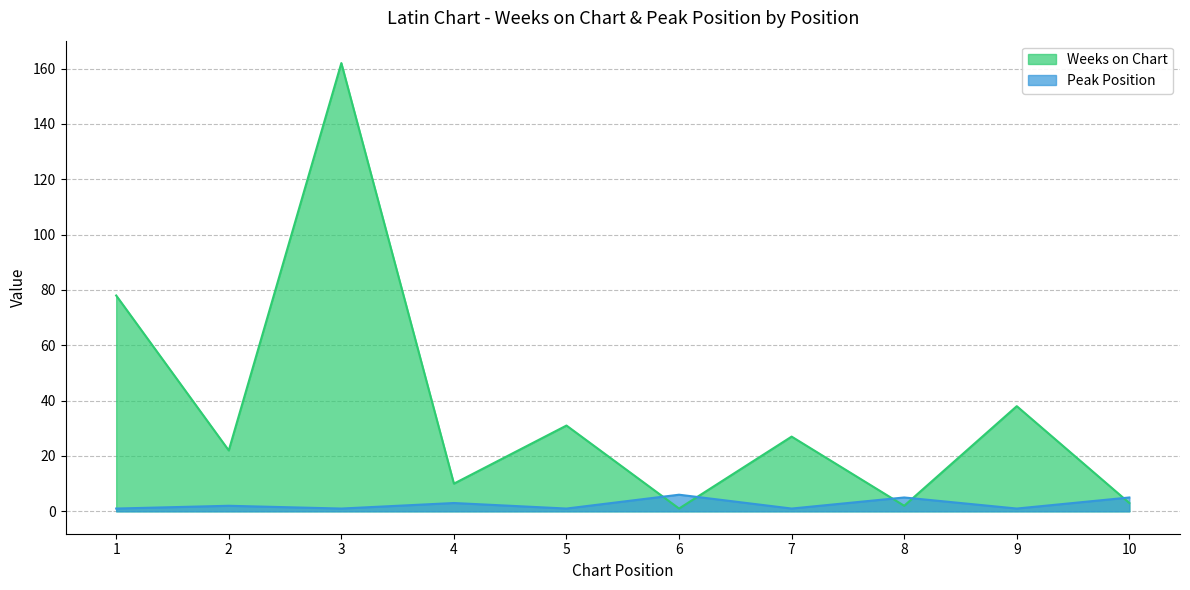

Where is the first local minimum for Weeks on Chart?

2